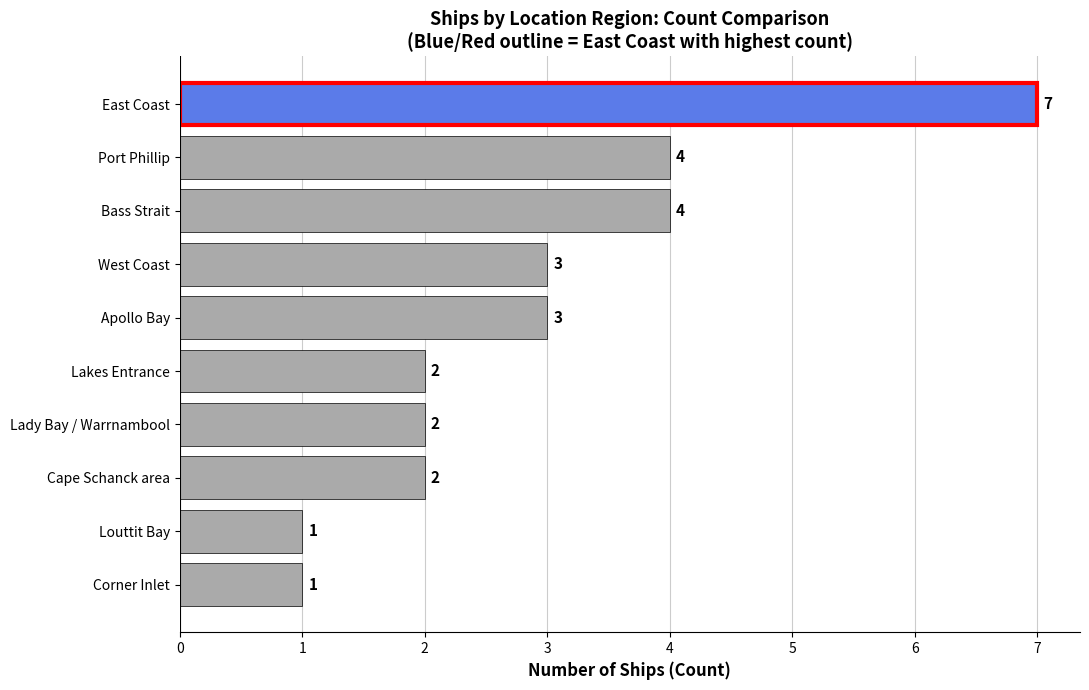

Between Apollo Bay and Cape Schanck area, which is larger?

Apollo Bay